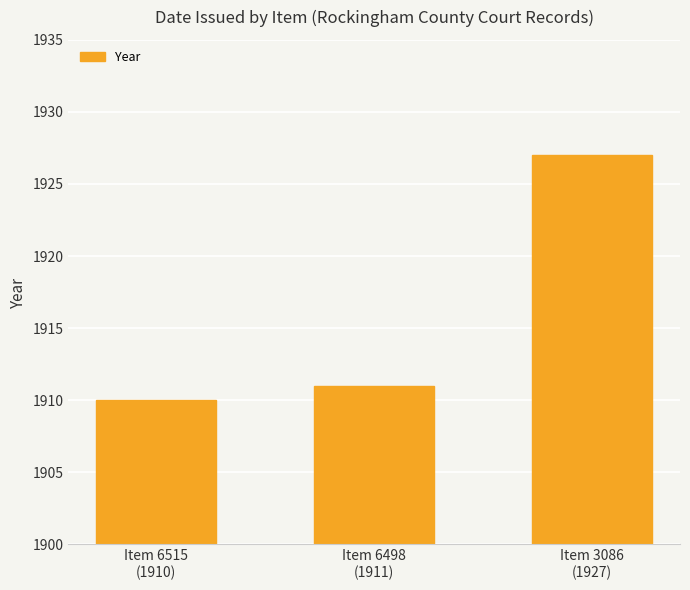

List the labels in order of value, smallest first.

Item 6515
(1910), Item 6498
(1911), Item 3086
(1927)